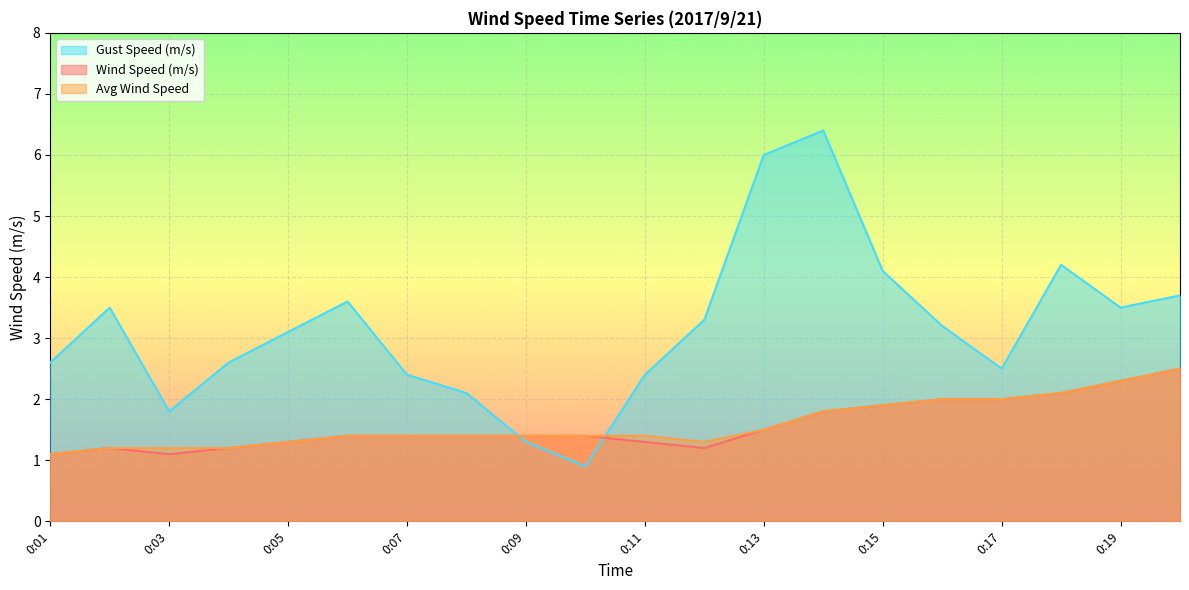

The value of Gust Speed (m/s) at 0:01 is 3.6. True or false?

False